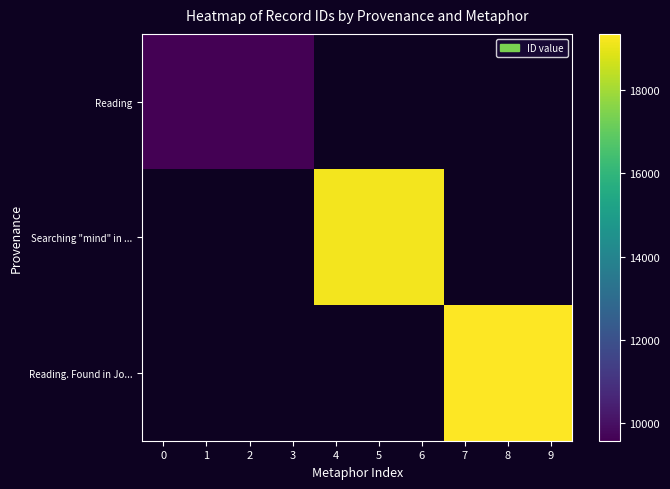

Which has a higher value, 3 or 1?

3